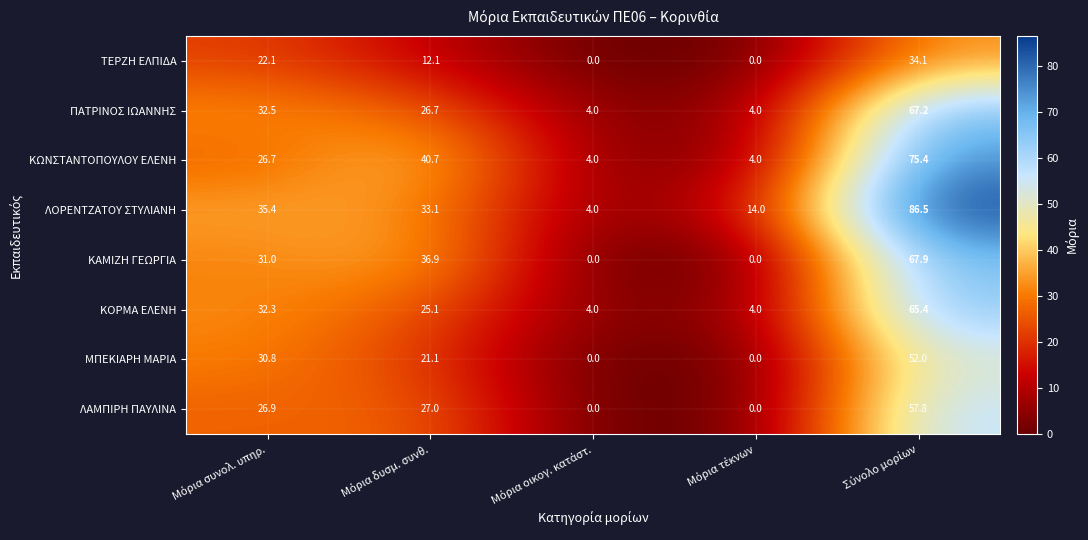

What is the average value of the ΤΕΡΖΗ ΕΛΠΙΔΑ series?

13.7